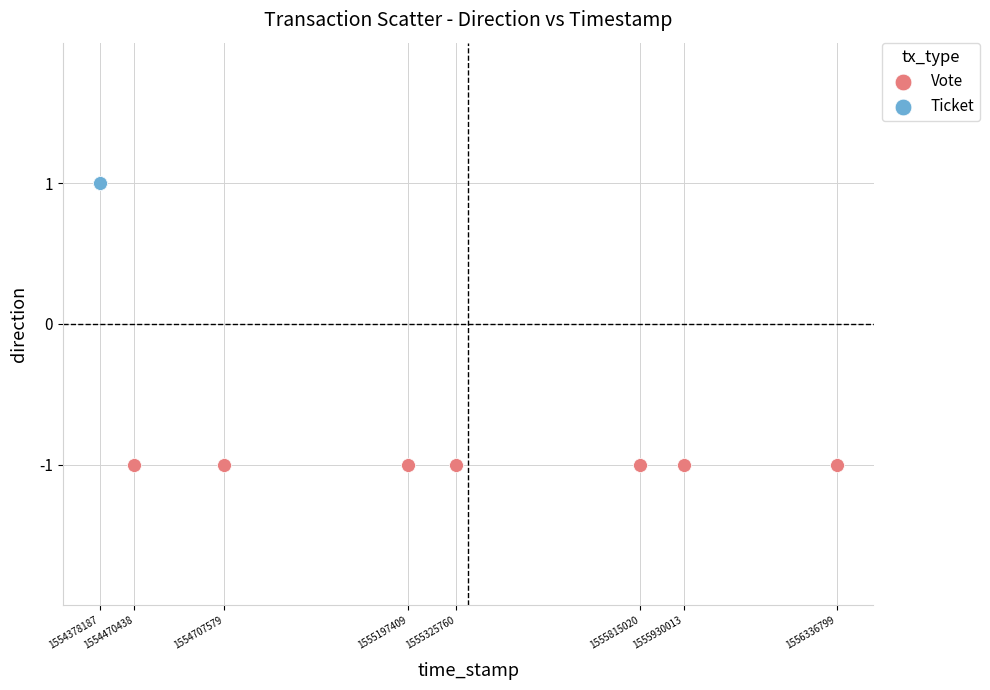

Which series contains the highest Y value?

Ticket